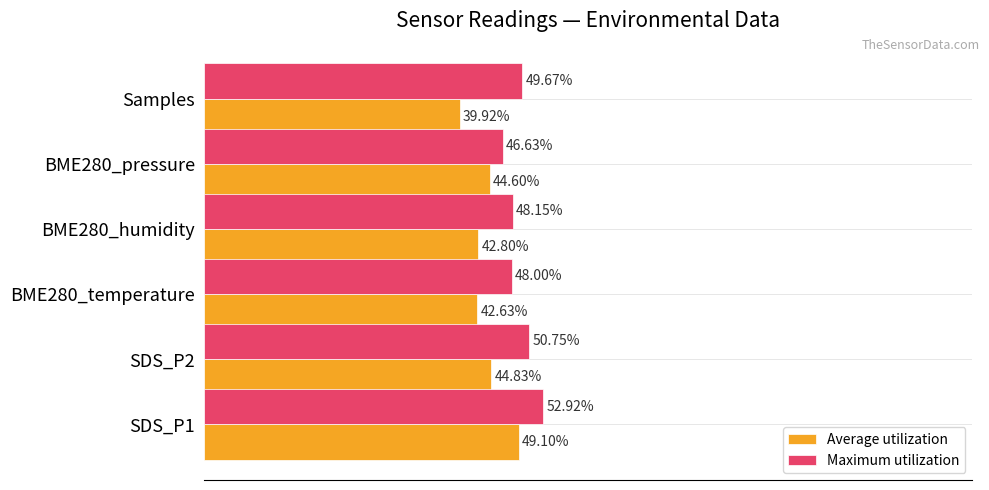

Rank the series by their average value, from highest to lowest.

Maximum utilization, Average utilization